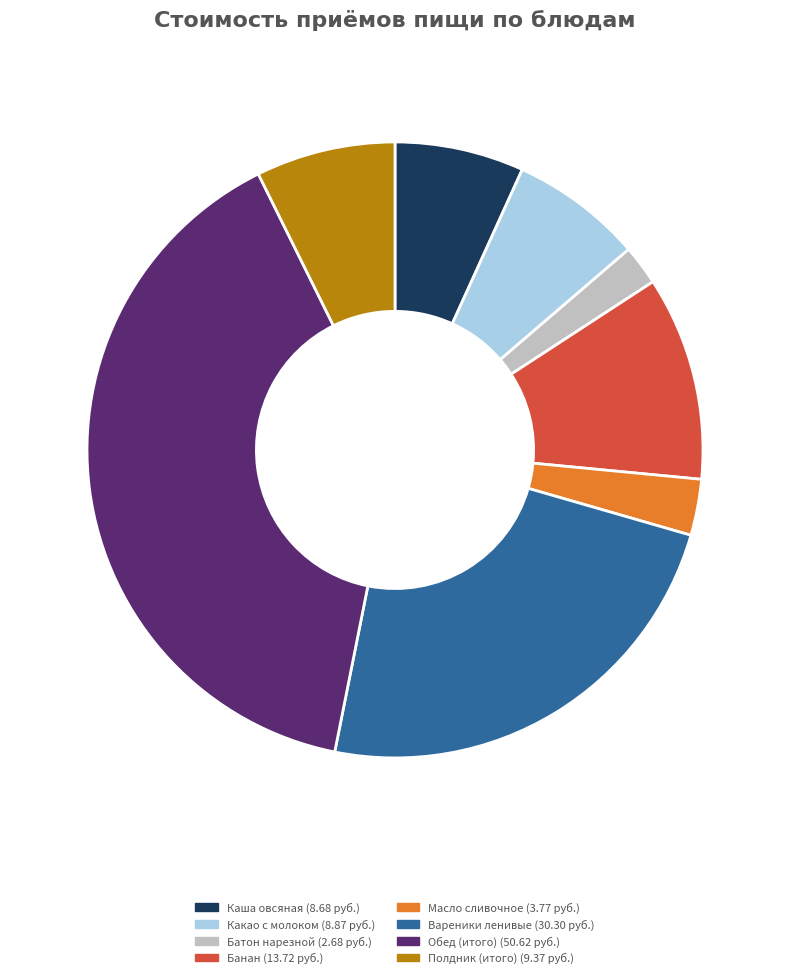

Which category has the smallest portion of the pie?

Батон нарезной